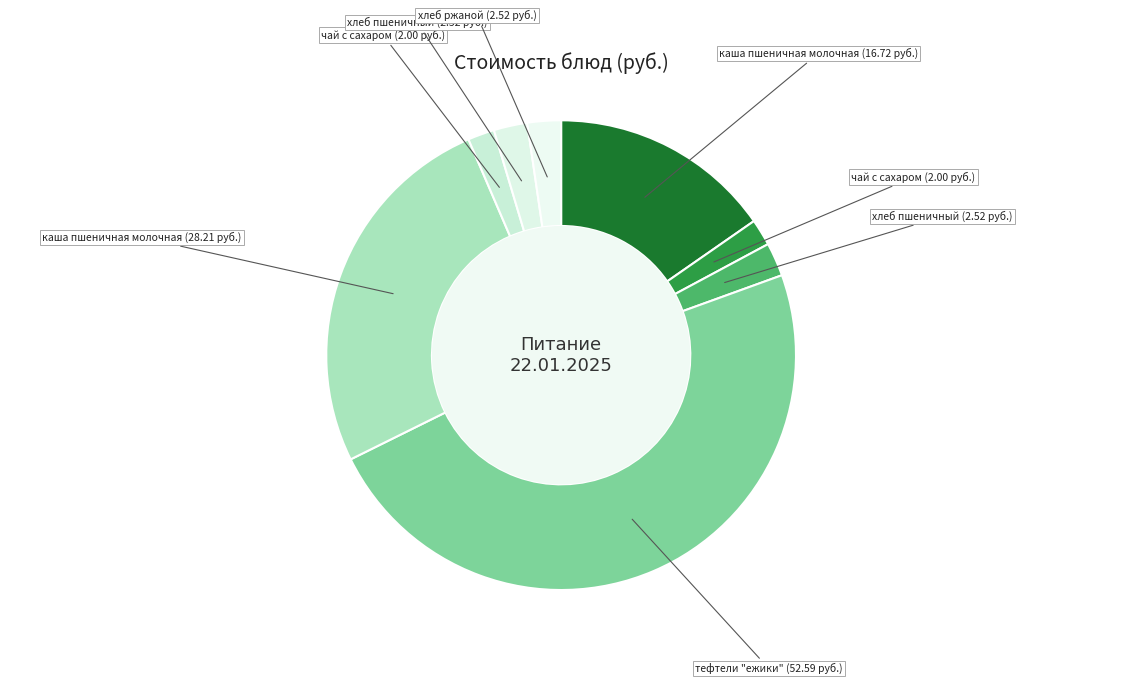

How many slices are in this pie chart?

8